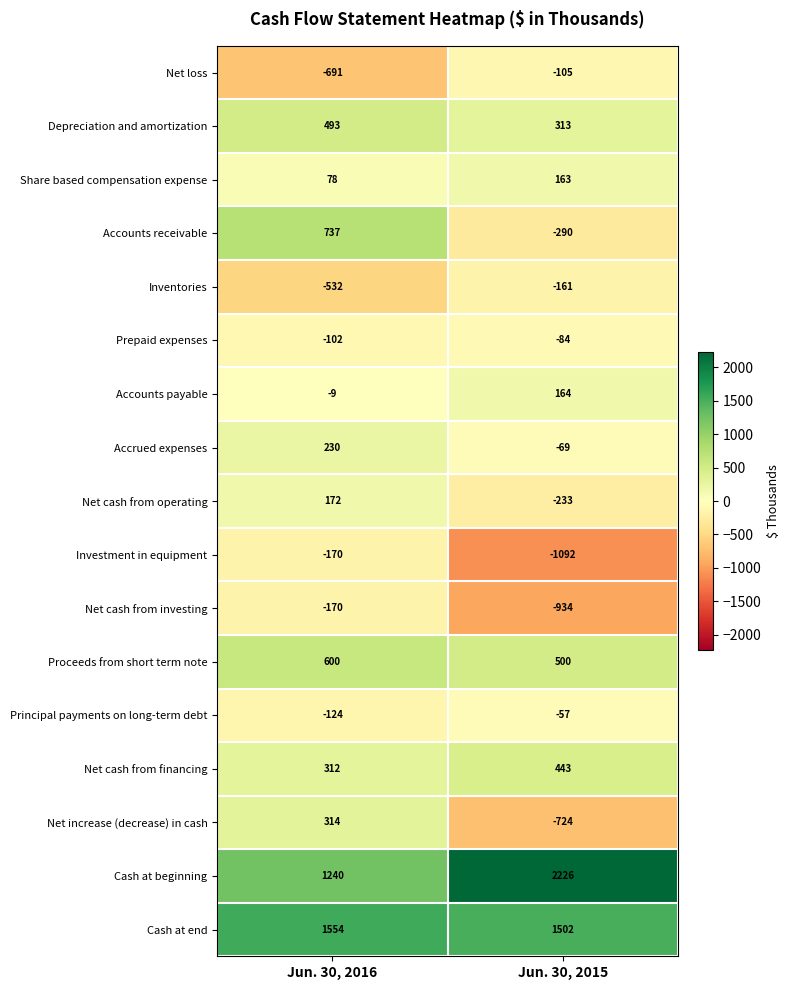

At how many categories does at least one series exceed 2207?

1